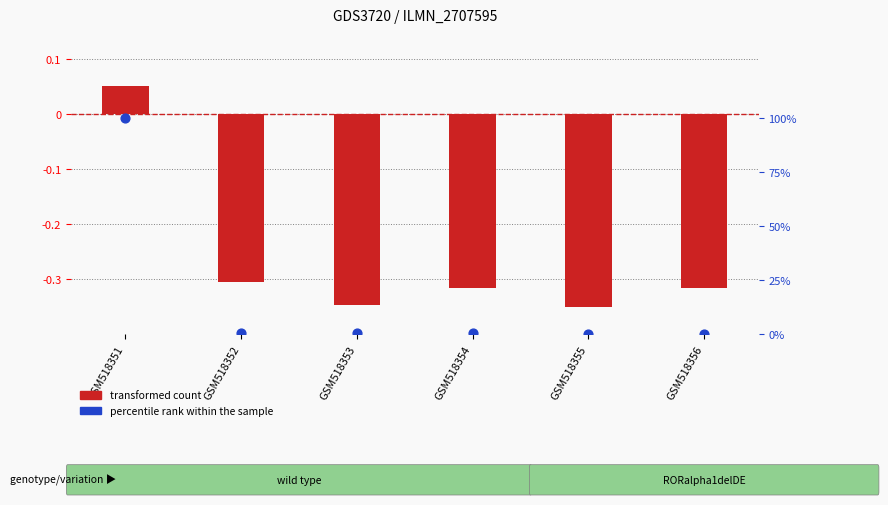

At which category is the sum across all series the highest?

GSM518351